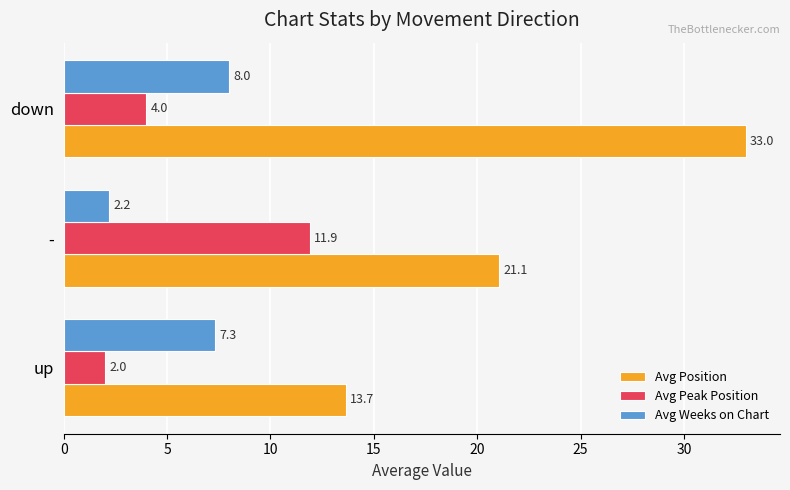

What are all the series names shown in the legend?

Avg Position, Avg Peak Position, Avg Weeks on Chart